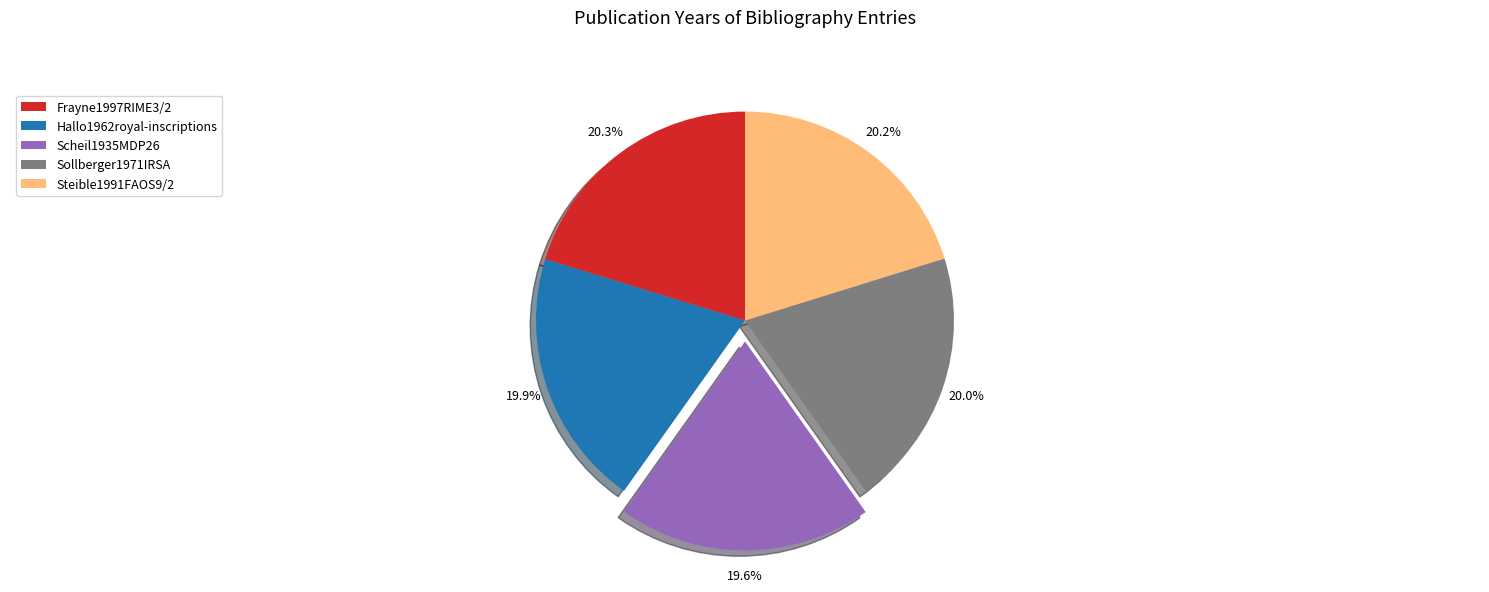

To the nearest percent, what is the combined percentage of Scheil1935MDP26 and Frayne1997RIME3/2?

40%